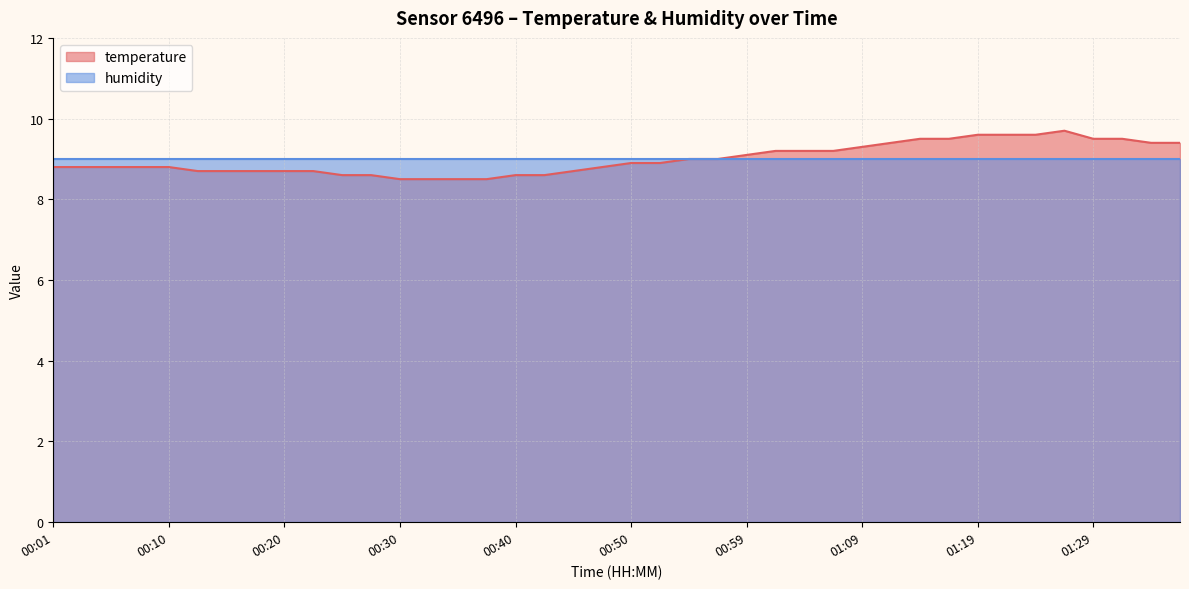

What is the label of the 17th point from the left?

00:40